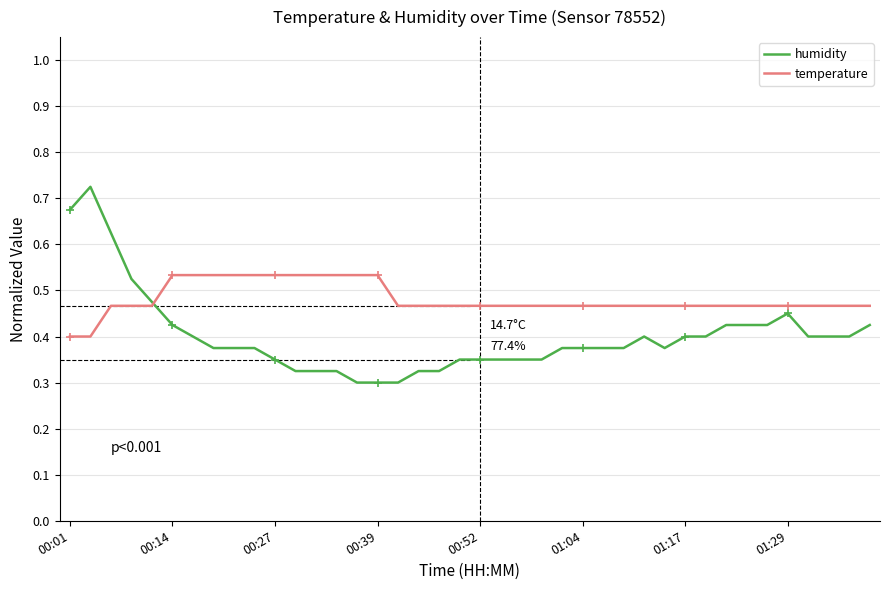

Which series has the largest total across all categories?

temperature